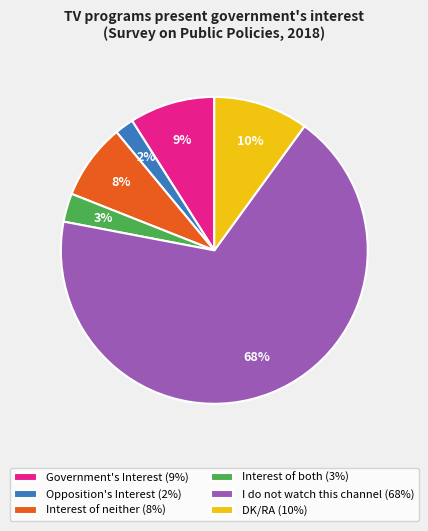

What is the smallest slice in the pie chart?

Opposition's Interest